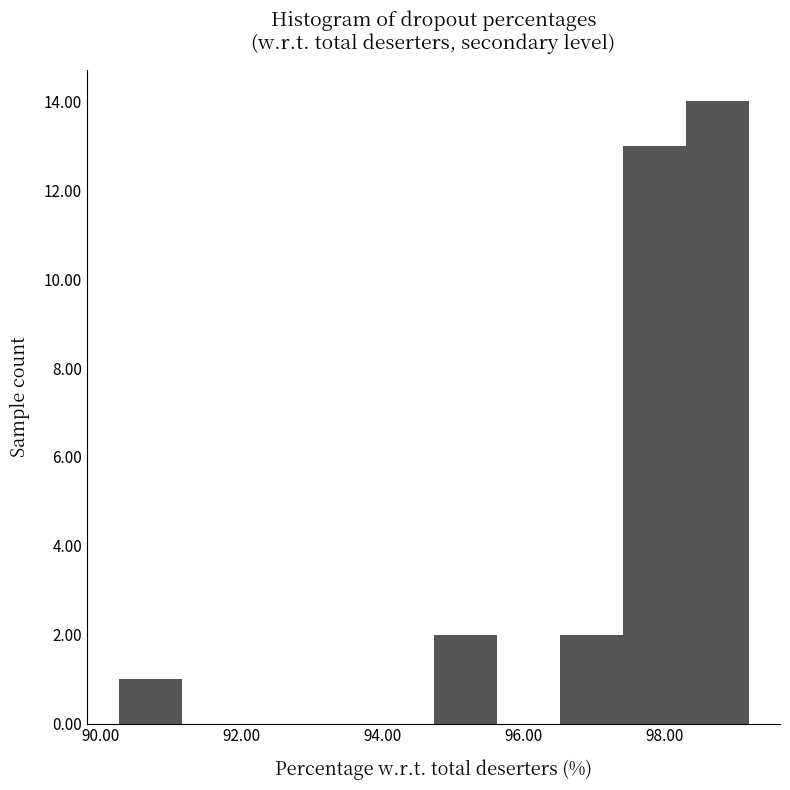

Reading left to right, list every bar in this chart as the range it spans on the x-axis followed by its height. Neither the bar edges nor the heights are printed on the chart, so give them approximately, as read against the axes.

90.2 to 91.2: 1
91.2 to 92.0: 0
92.0 to 93.0: 0
93.0 to 93.8: 0
93.8 to 94.8: 0
94.8 to 95.6: 2
95.6 to 96.6: 0
96.6 to 97.4: 2
97.4 to 98.4: 13
98.4 to 99.2: 14